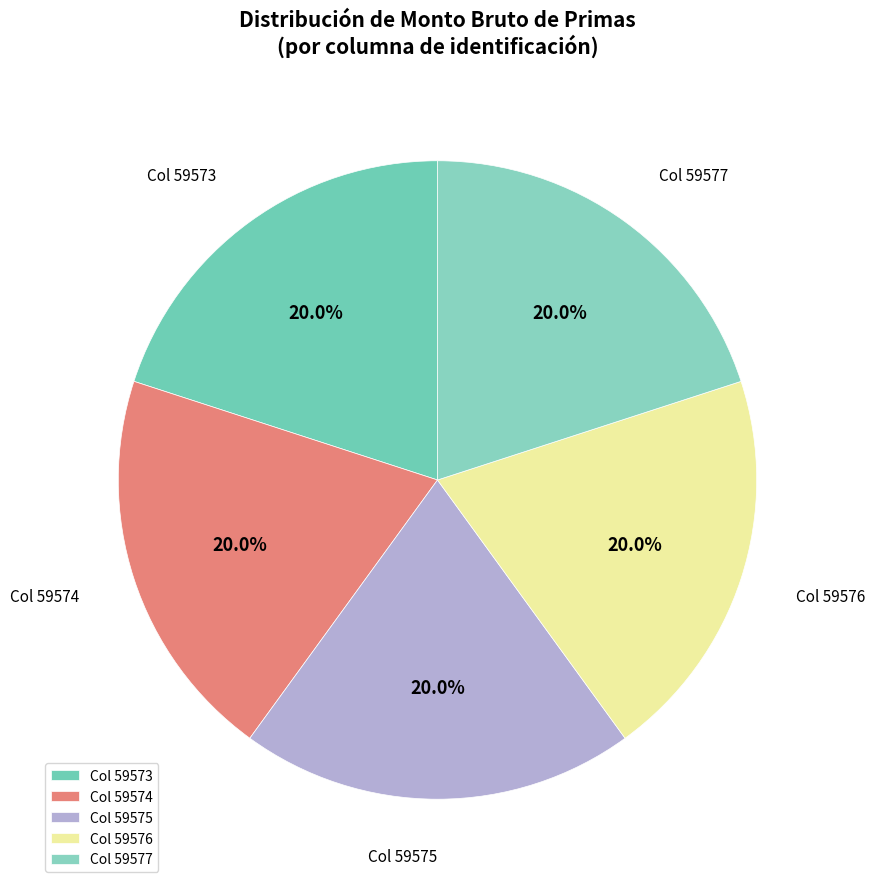

Does Col 59574 account for over 50% of the chart?

No